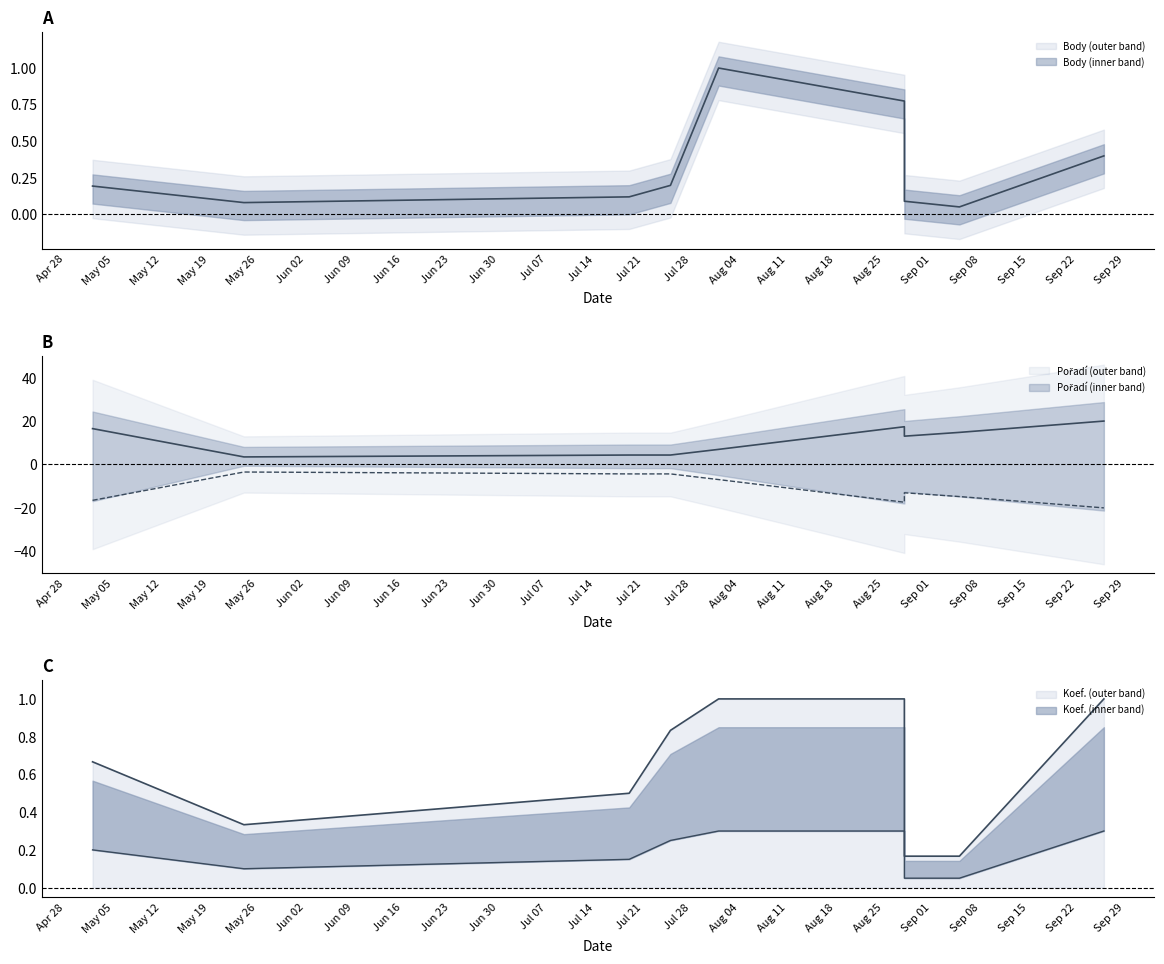

Between 2008-07-25 and 2008-08-28, which series saw the biggest shift?

Pořadí